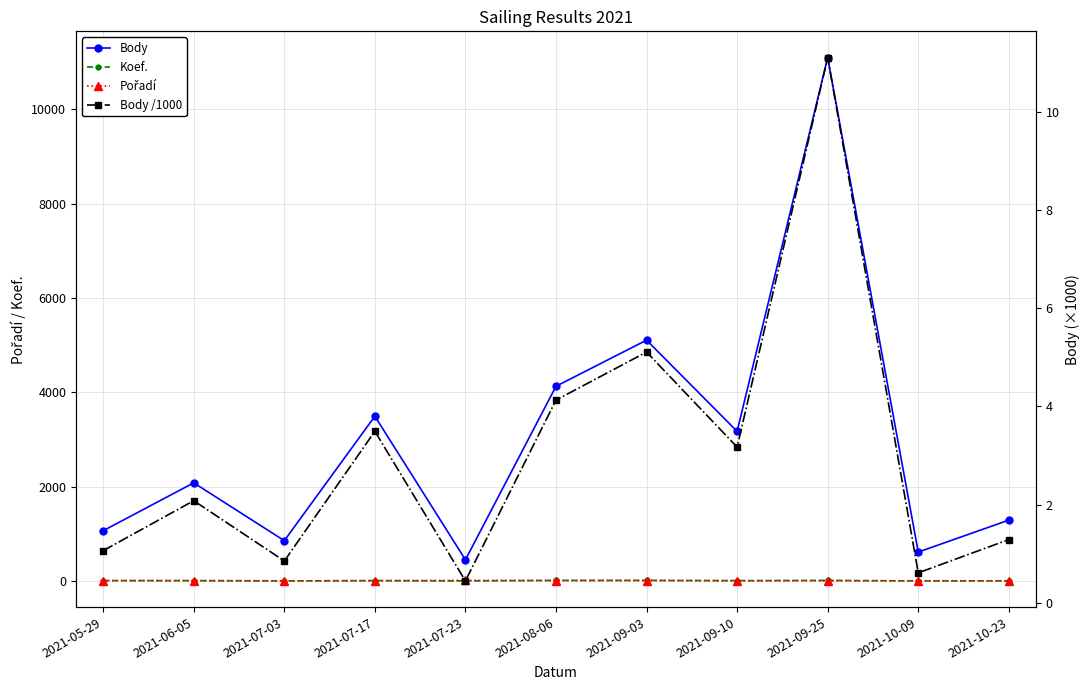

How many intersections are there between Body /1000 and Pořadí?

2